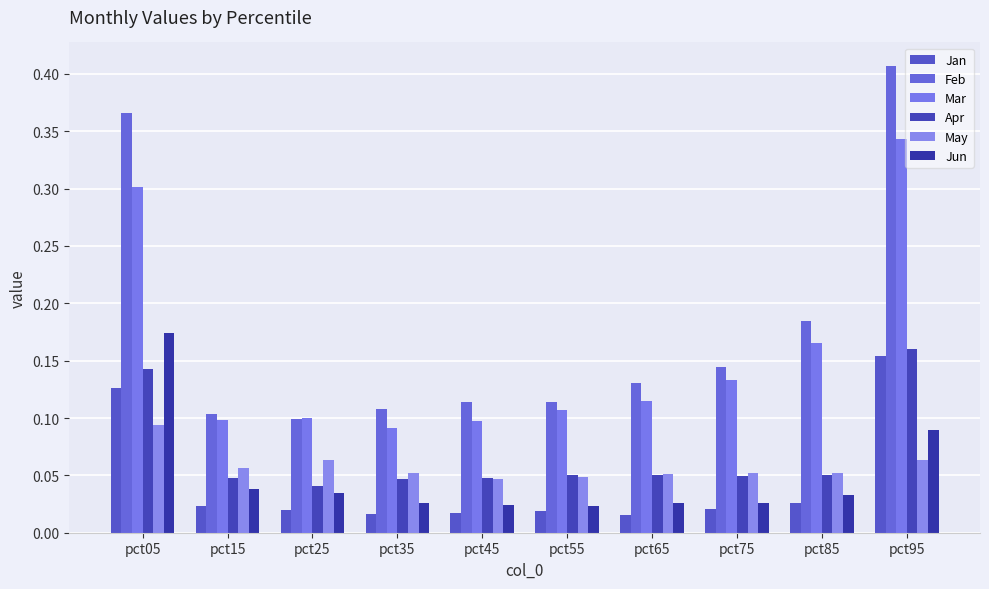

Is the value of Jun at pct95 greater than the value of Jan at pct35?

Yes